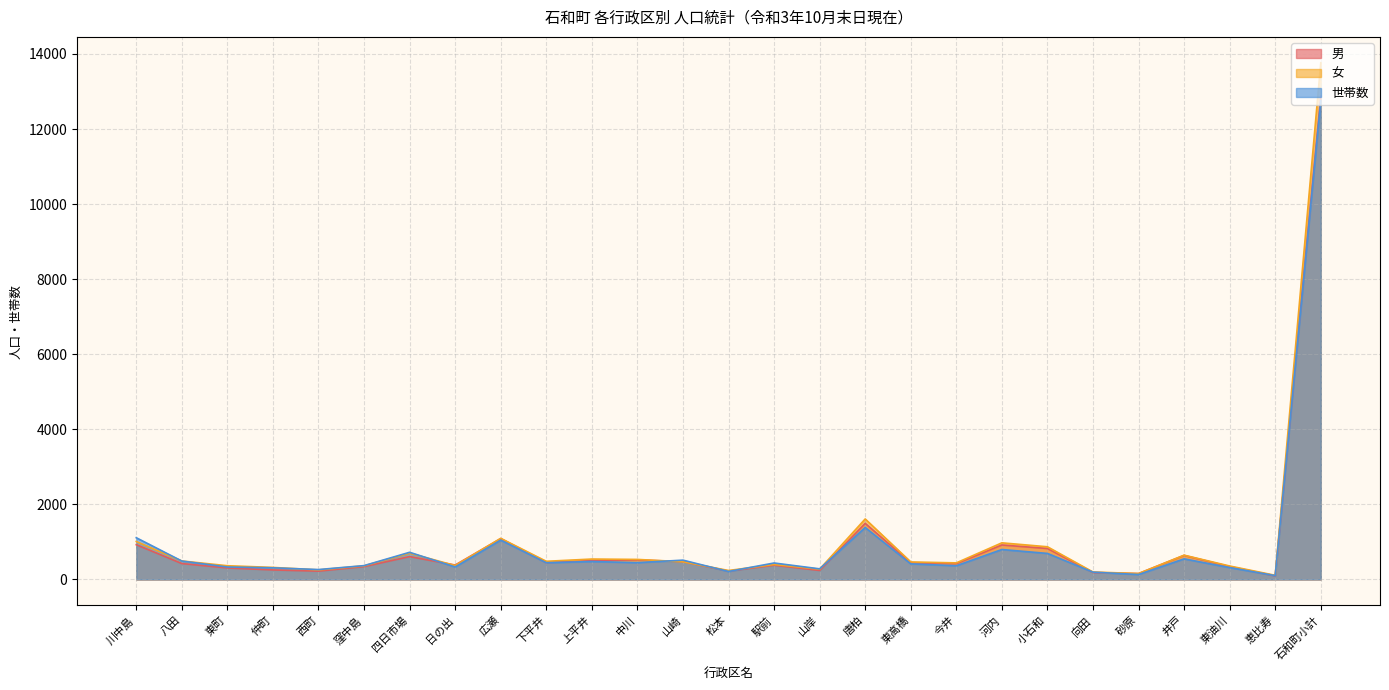

After their last crossing, which series has the higher values: 世帯数 or 男?

男